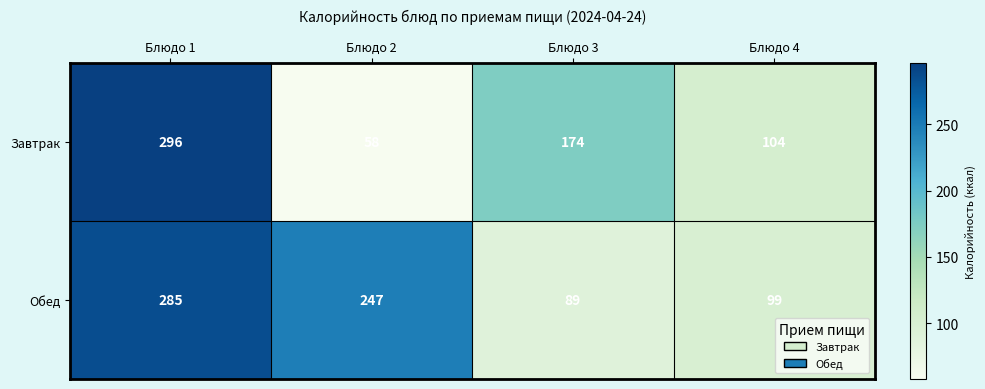

What is the sum of the Обед values at Блюдо 4 and Блюдо 1?

384